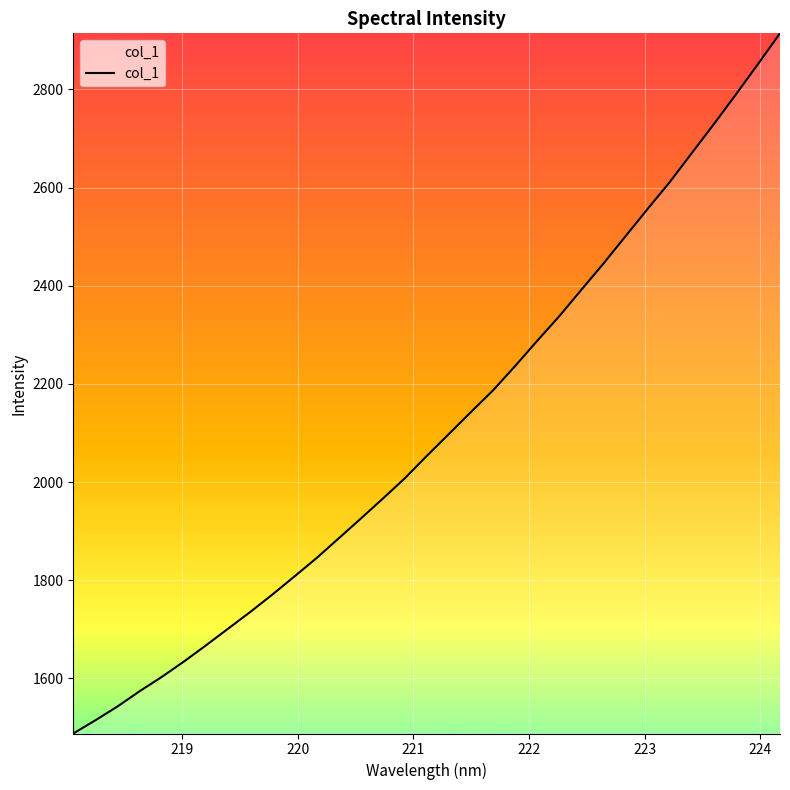

What is the smallest value displayed?

1487.7